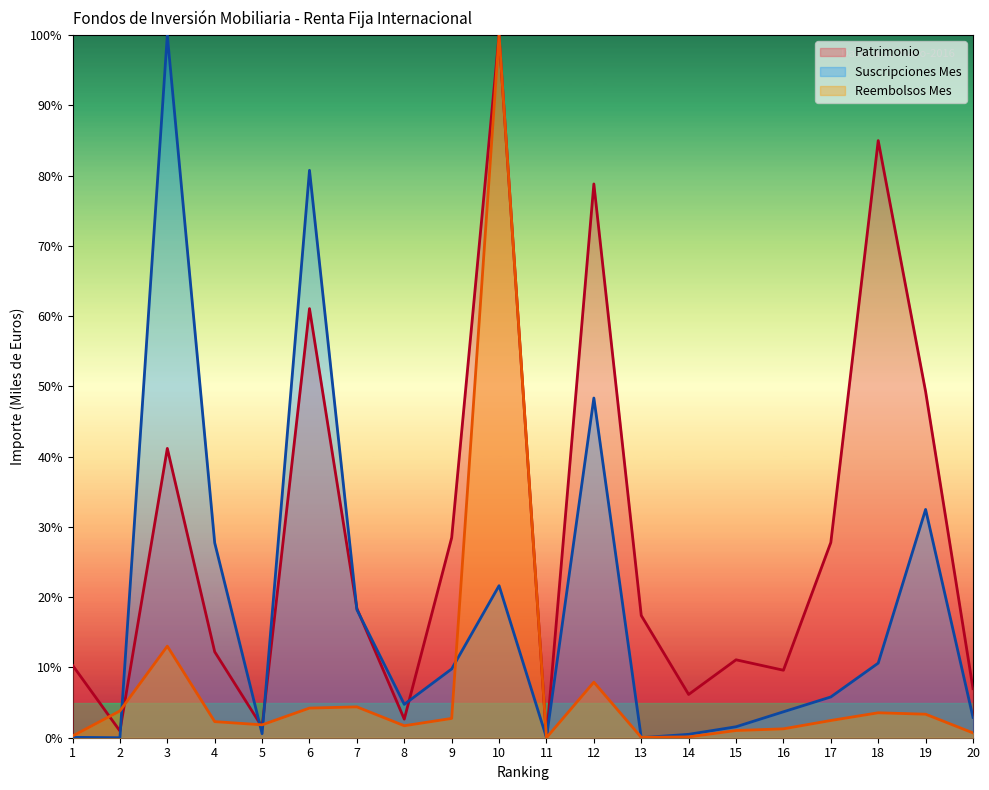

In Suscripciones Mes, how many points are higher than both neighbors (excluding endpoints)?

5